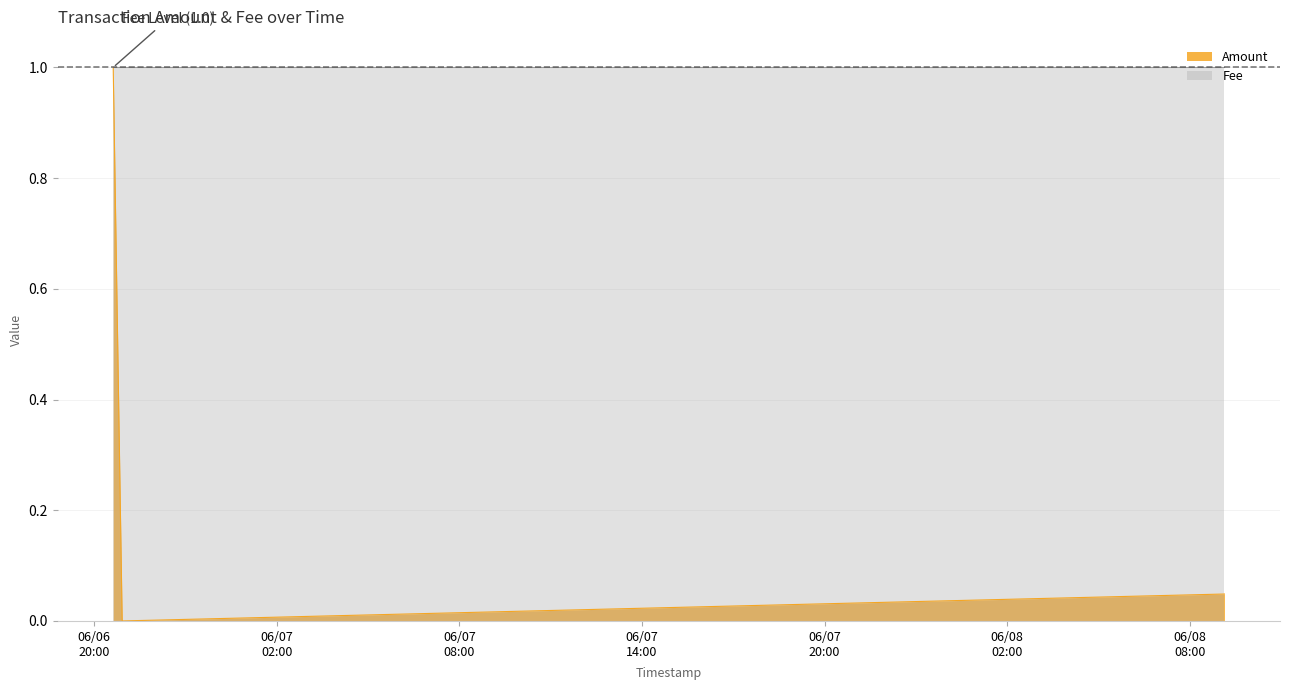

How many positive values are there?

2